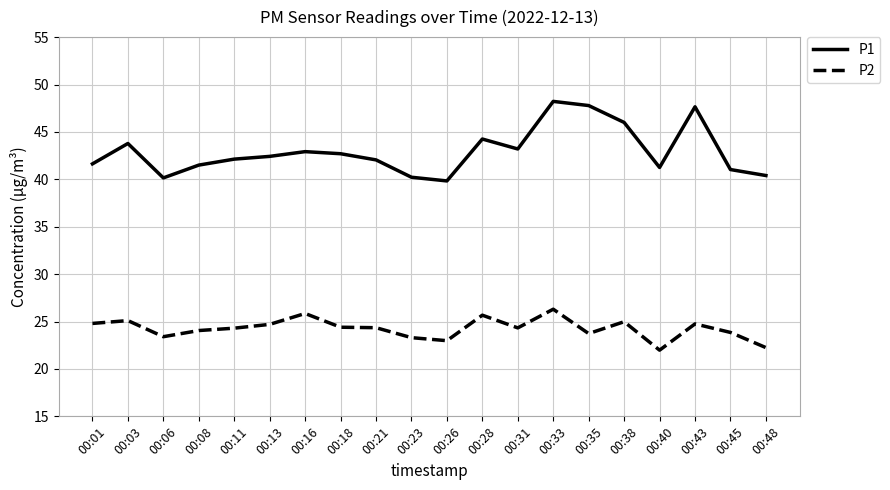

Which series has the largest range (max minus min)?

P1